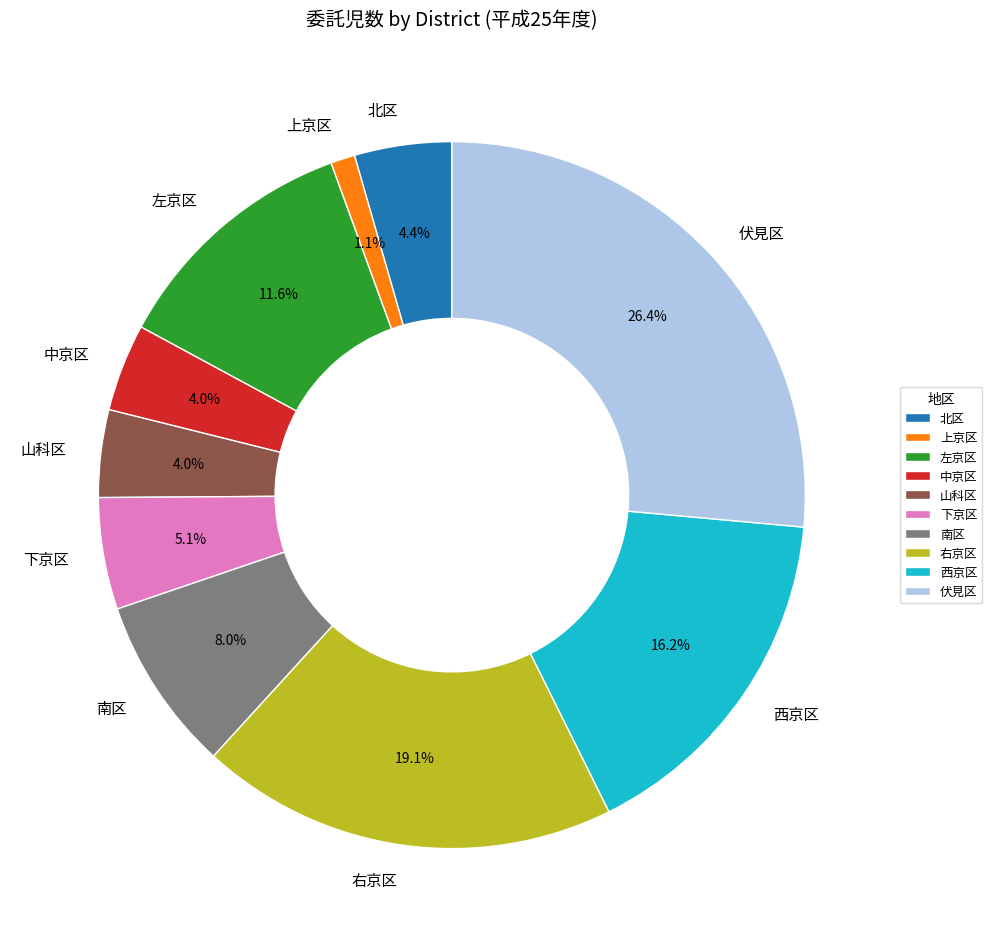

Do 南区 and 中京区 together represent more than half of the pie?

No